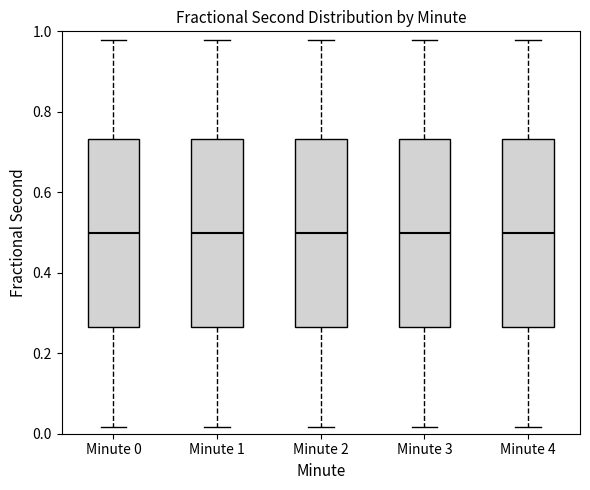

Reading left to right, transcribe this box plot: for each box, give where its median line is, the range the box spans, and where its two whiskers end, as read against the y-axis. The values are not printed on the chart, so give them approximately, as read against the axis.

Minute 0: median 0.50, box 0.26 to 0.74, whiskers 0.02 to 0.98
Minute 1: median 0.50, box 0.26 to 0.74, whiskers 0.02 to 0.98
Minute 2: median 0.50, box 0.26 to 0.74, whiskers 0.02 to 0.98
Minute 3: median 0.50, box 0.26 to 0.74, whiskers 0.02 to 0.98
Minute 4: median 0.50, box 0.26 to 0.74, whiskers 0.02 to 0.98